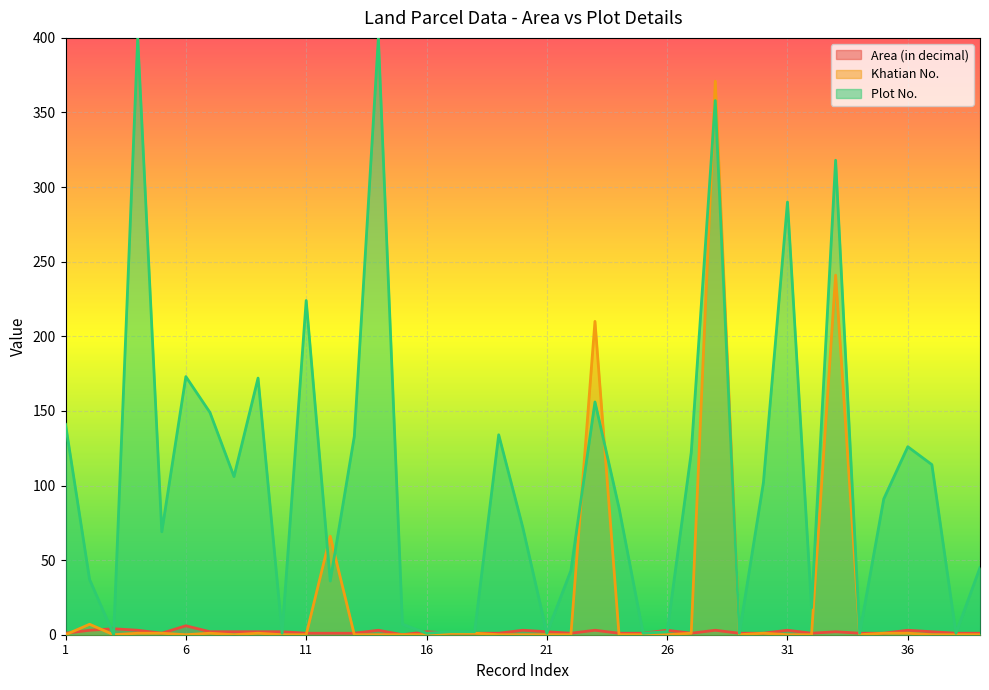

What is the average value of the Khatian No. series?

23